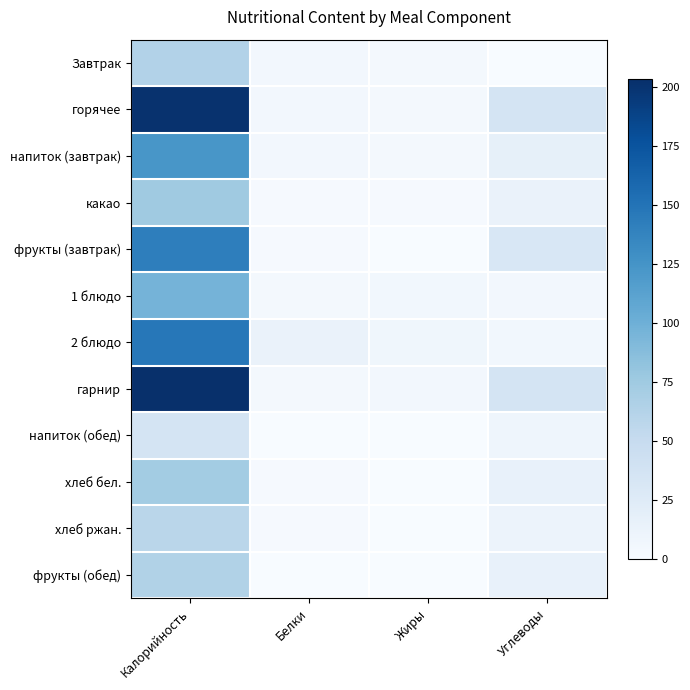

At how many categories does at least one series exceed 20?

2